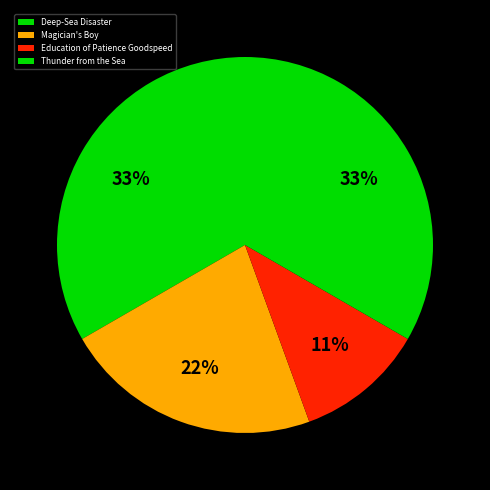

Is the sum of Magician's Boy and Education of Patience Goodspeed greater than half?

No